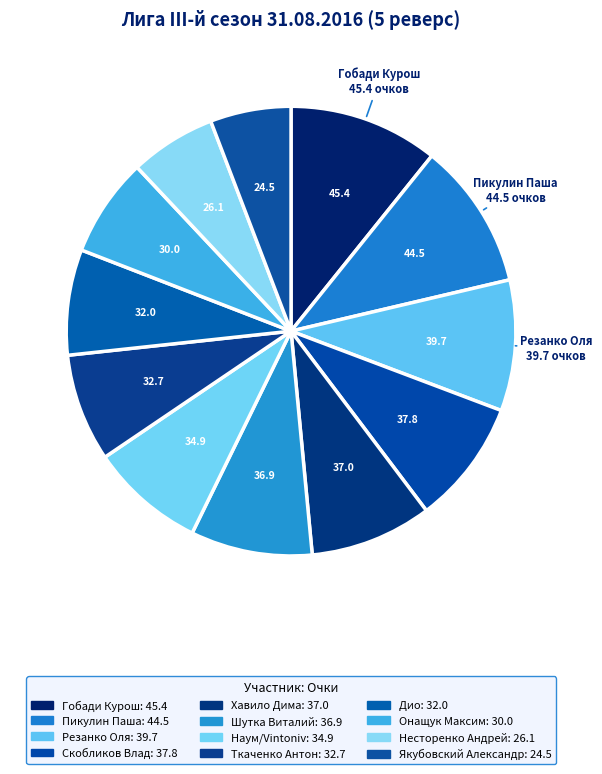

To the nearest percent, what is the difference between the largest and smallest slice percentages?

5%